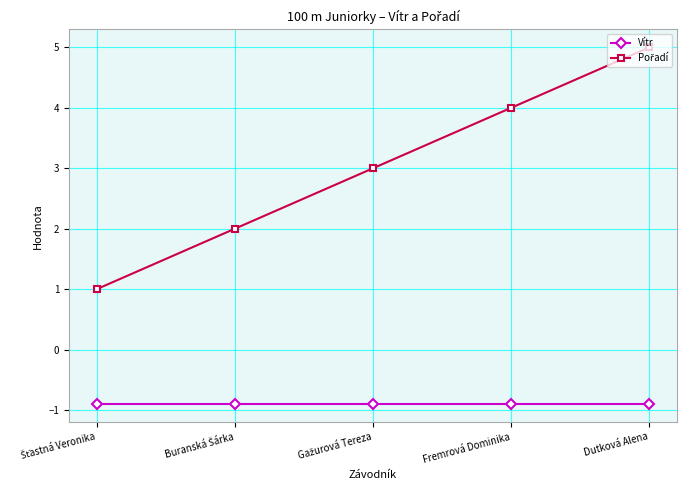

What is the spread (max minus min) of values at Fremrová Dominika?

4.9